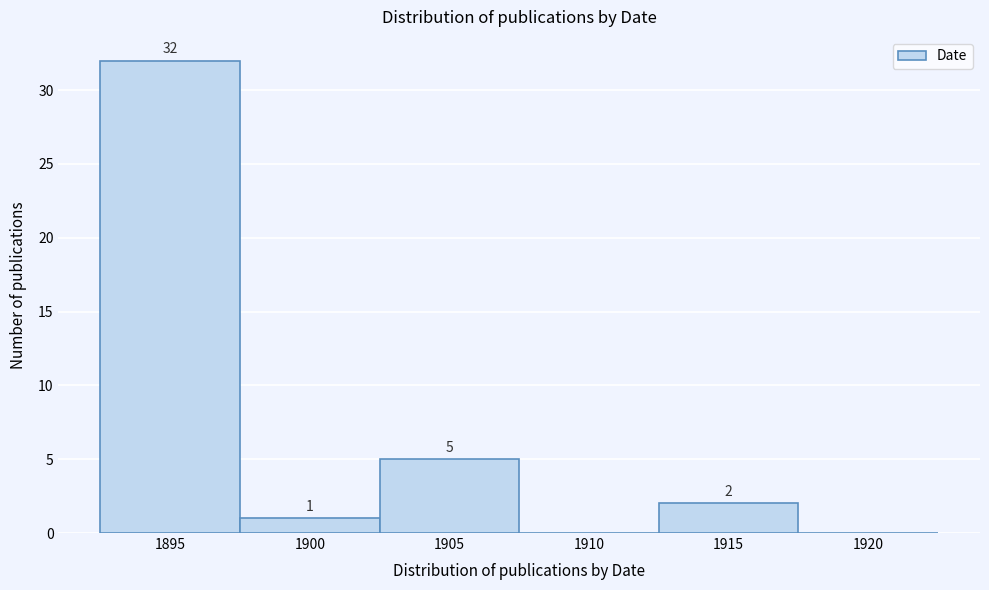

Reading left to right, list all the values displayed in this chart.

1895=32	1900=1	1905=5	1910=0	1915=2	1920=0